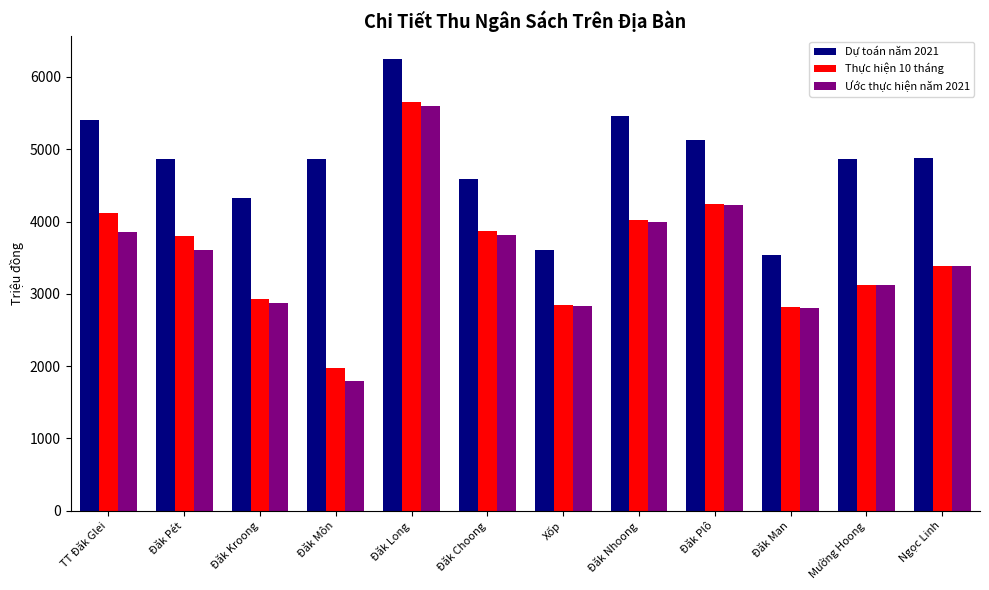

Which category has the lowest value in the Ước thực hiện năm 2021 series?

Đăk Môn